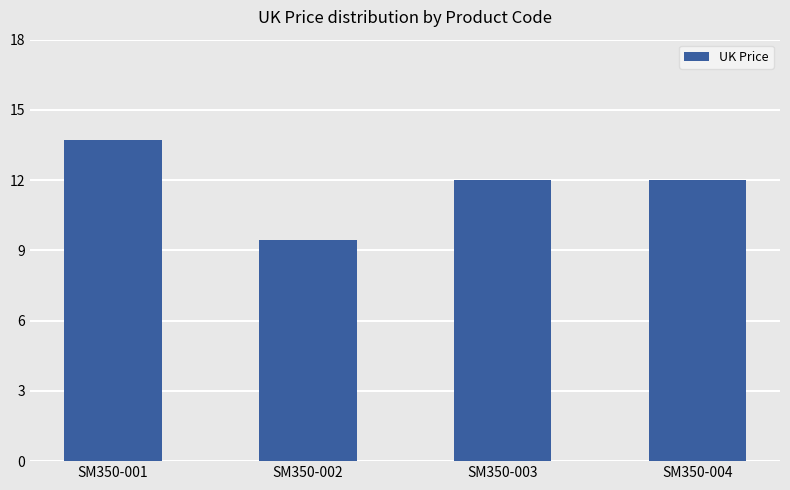

What is the average value?

11.8